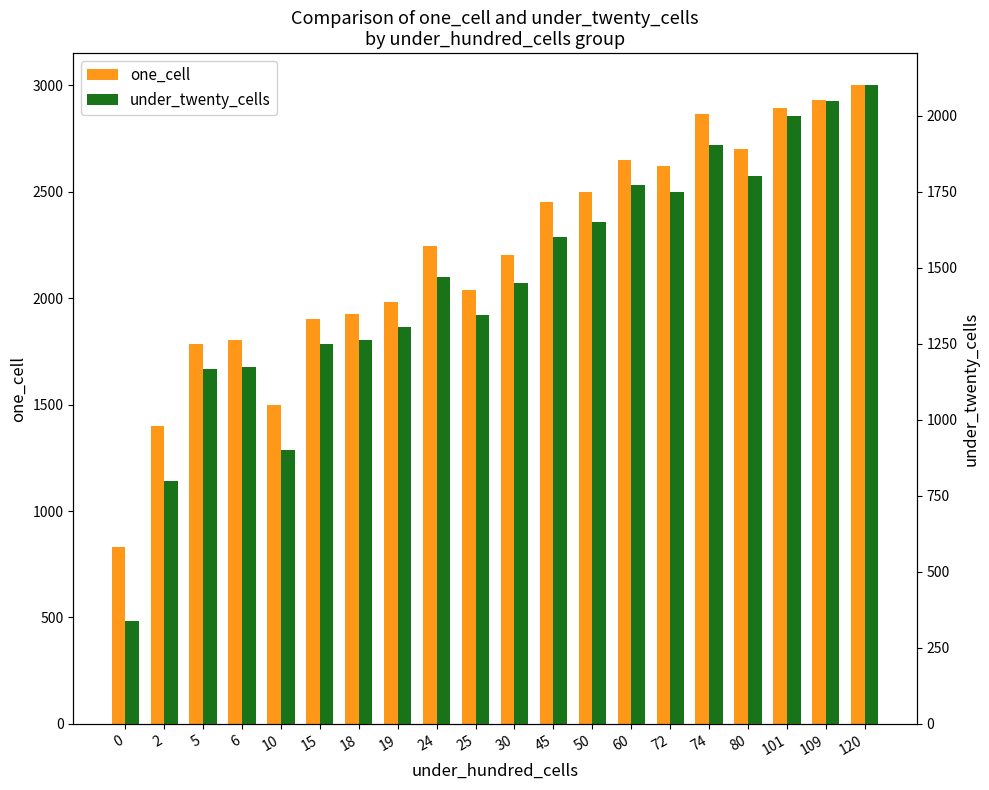

At which category is the sum across all series the highest?

120